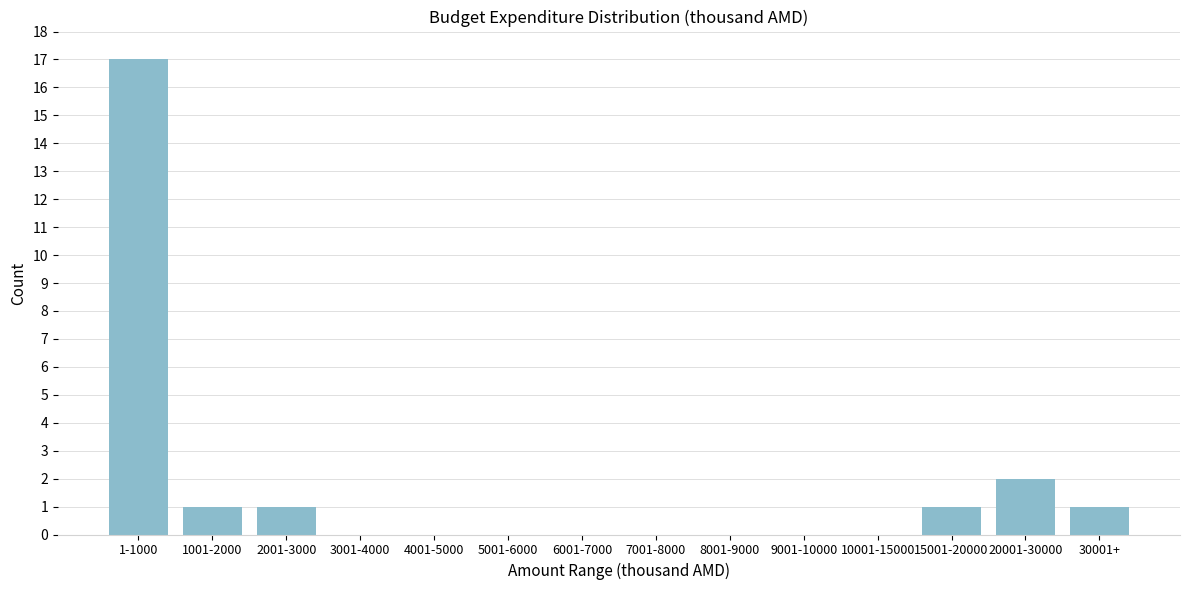

Reading right to left, what are all the values shown in this chart?

30001+=1	20001-30000=2	15001-20000=1	10001-15000=0	9001-10000=0	8001-9000=0	7001-8000=0	6001-7000=0	5001-6000=0	4001-5000=0	3001-4000=0	2001-3000=1	1001-2000=1	1-1000=17